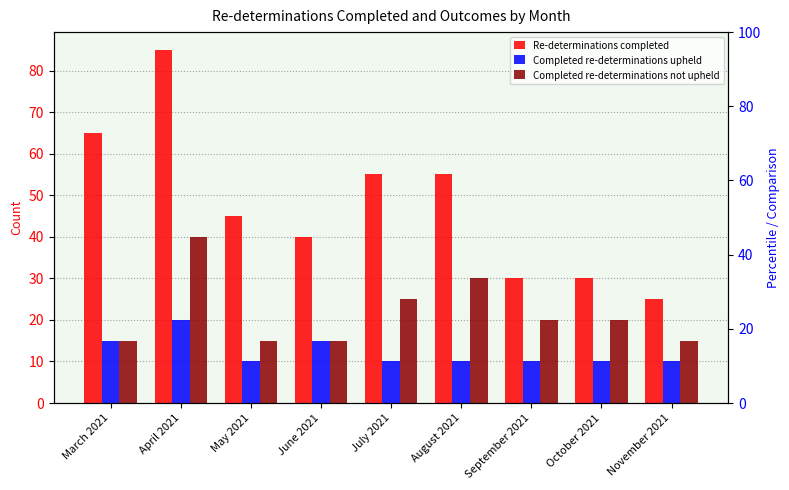

What is the sum of the Completed re-determinations upheld values at March 2021 and May 2021?

25